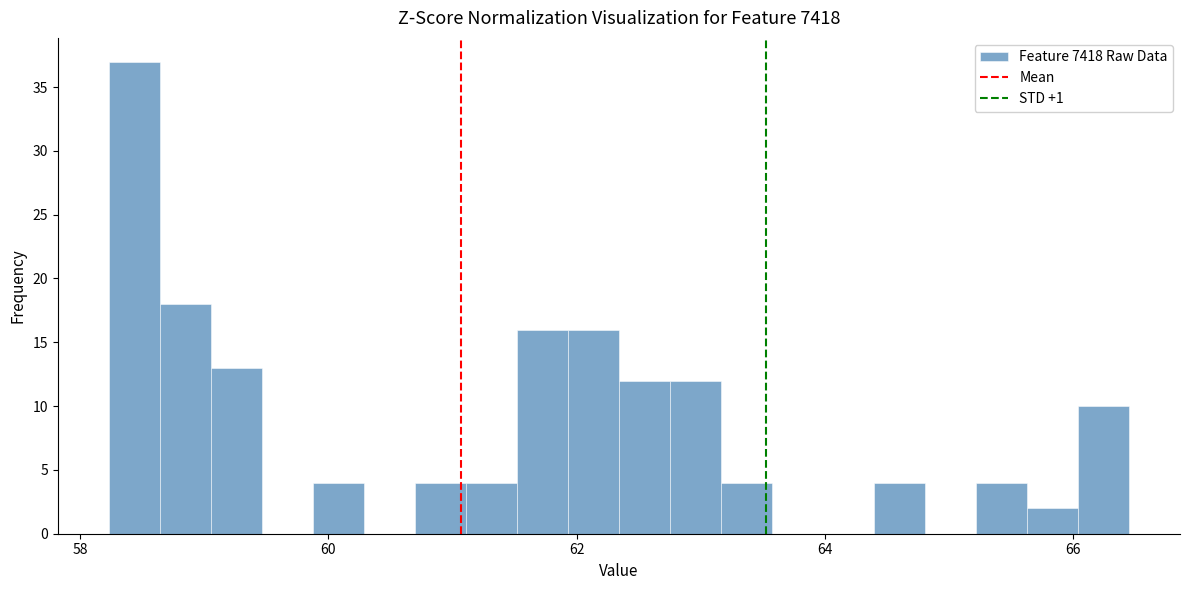

Around what value on the x-axis is the tallest bar? Give the approximate position of its centre, as read against the axis.

58.4